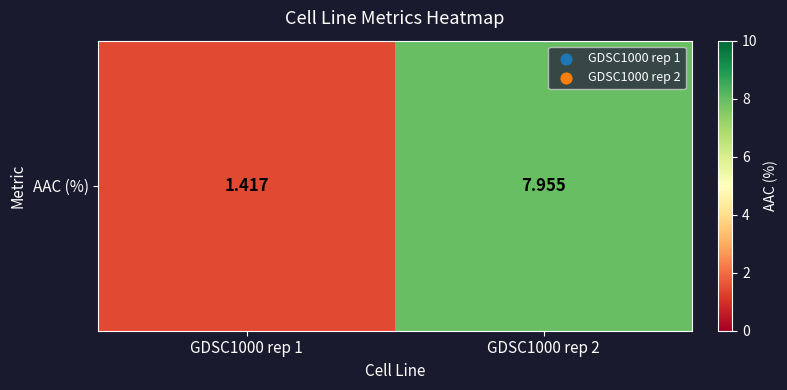

How many values exceed 7?

1